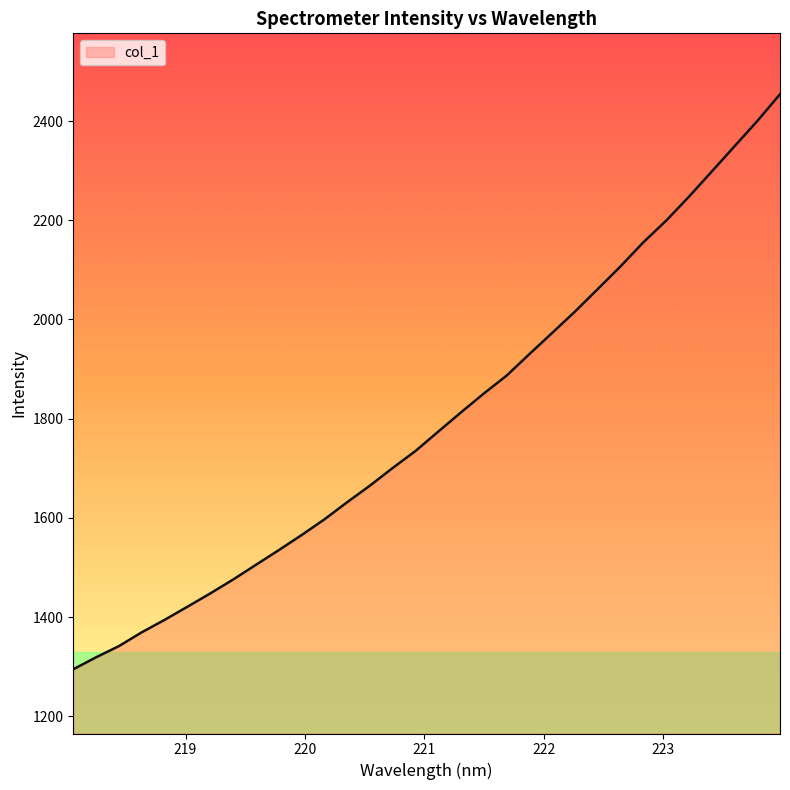

What is the smallest value displayed?

1294.7